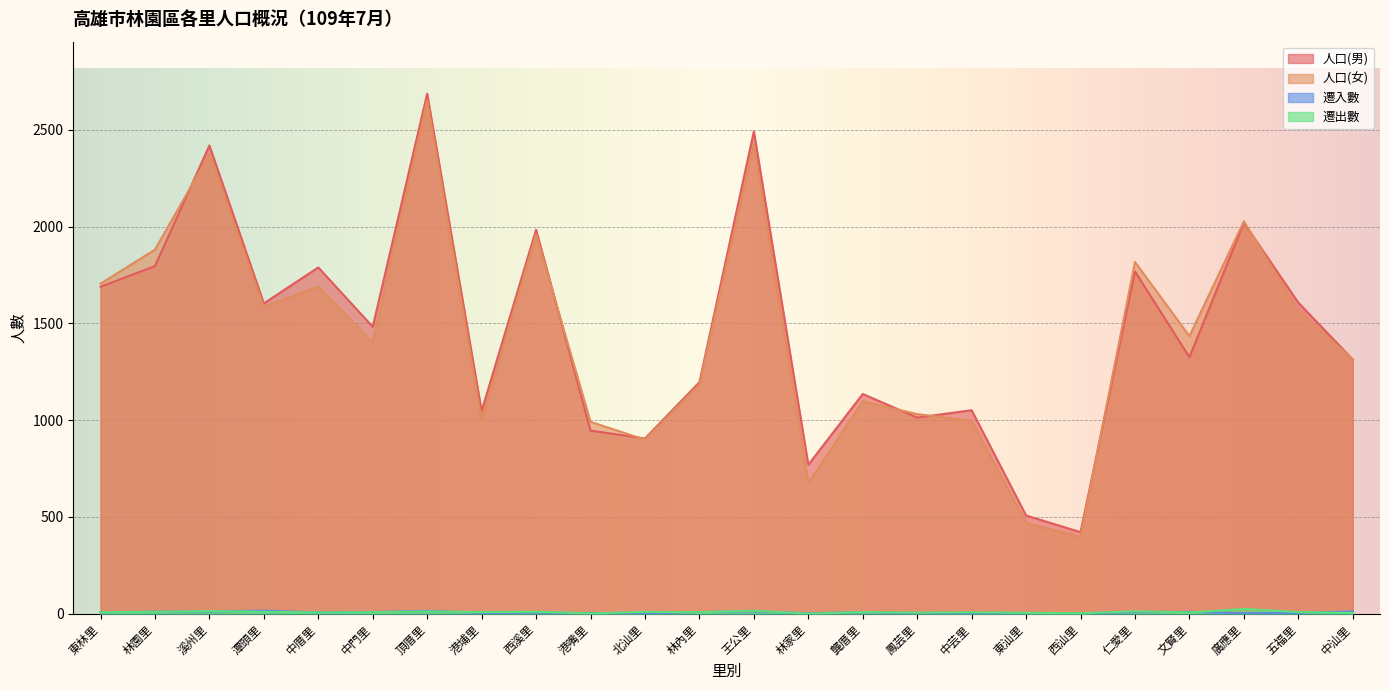

In 遷出數, how many points are higher than both neighbors (excluding endpoints)?

9